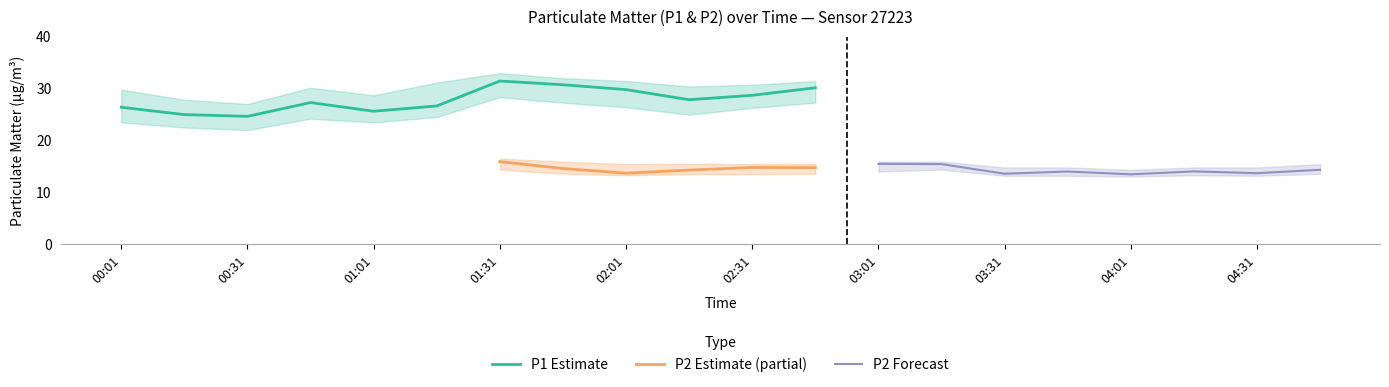

At which category does P1 reach its first local valley?

00:31